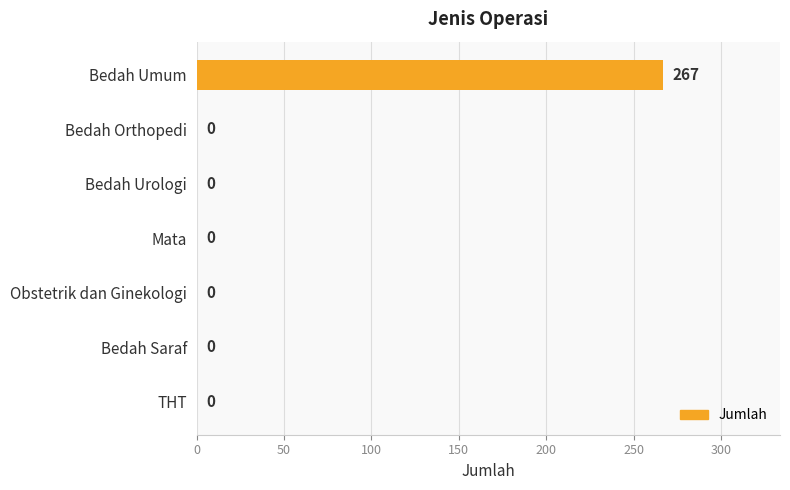

What is the average value?

38